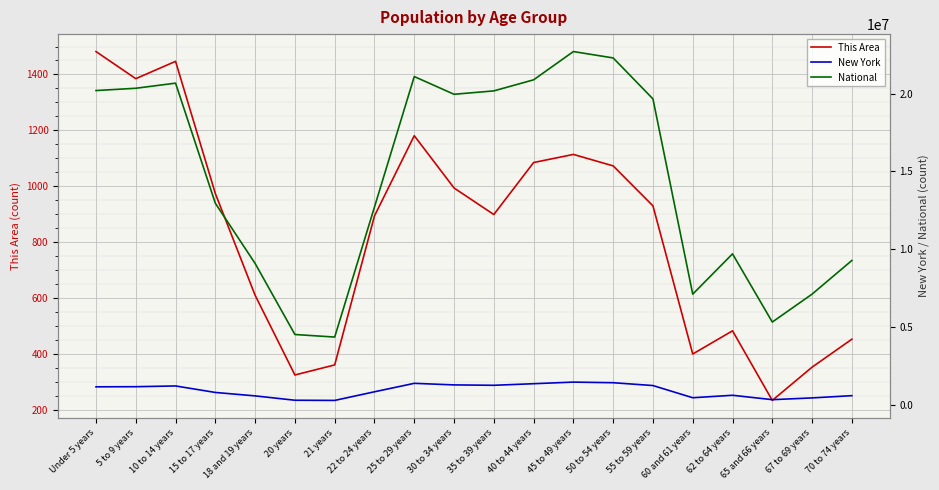

The New York series shows 458863 at 21 years. True or false?

False